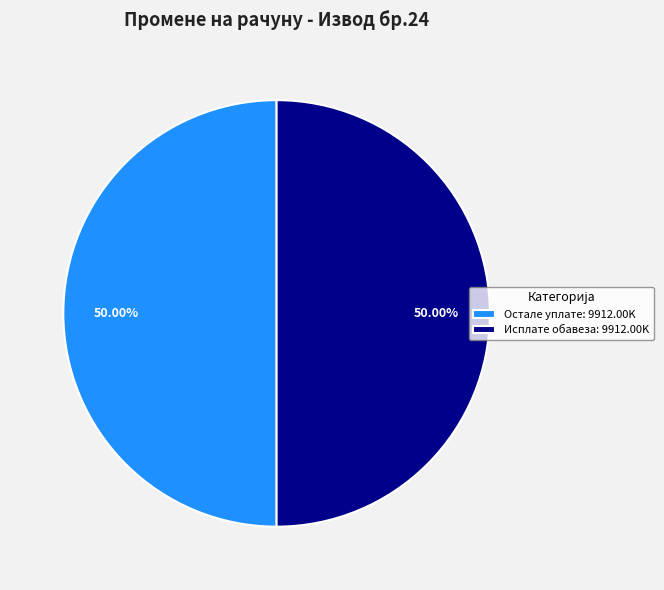

Is the sum of Остале уплате: 9912.00K and Исплате обавеза: 9912.00K greater than half?

Yes